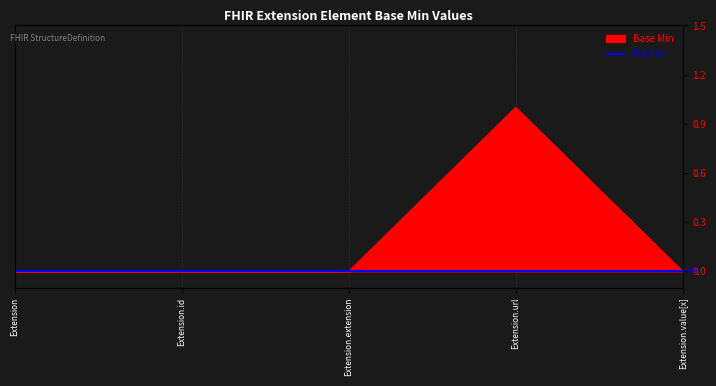

How many categories are shown in the chart?

5